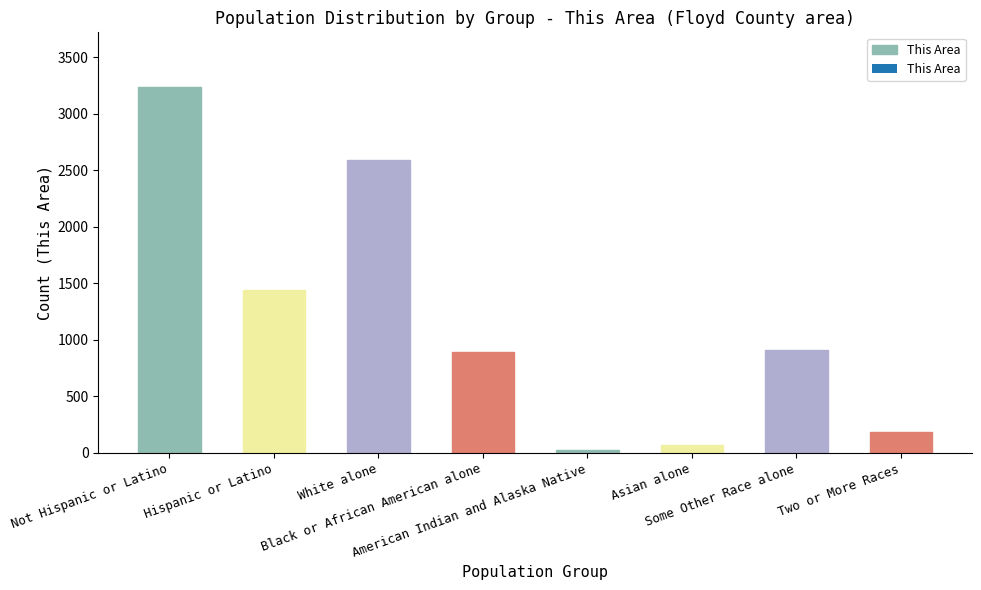

True or false: the data shows 5651 at Not Hispanic or Latino.

False